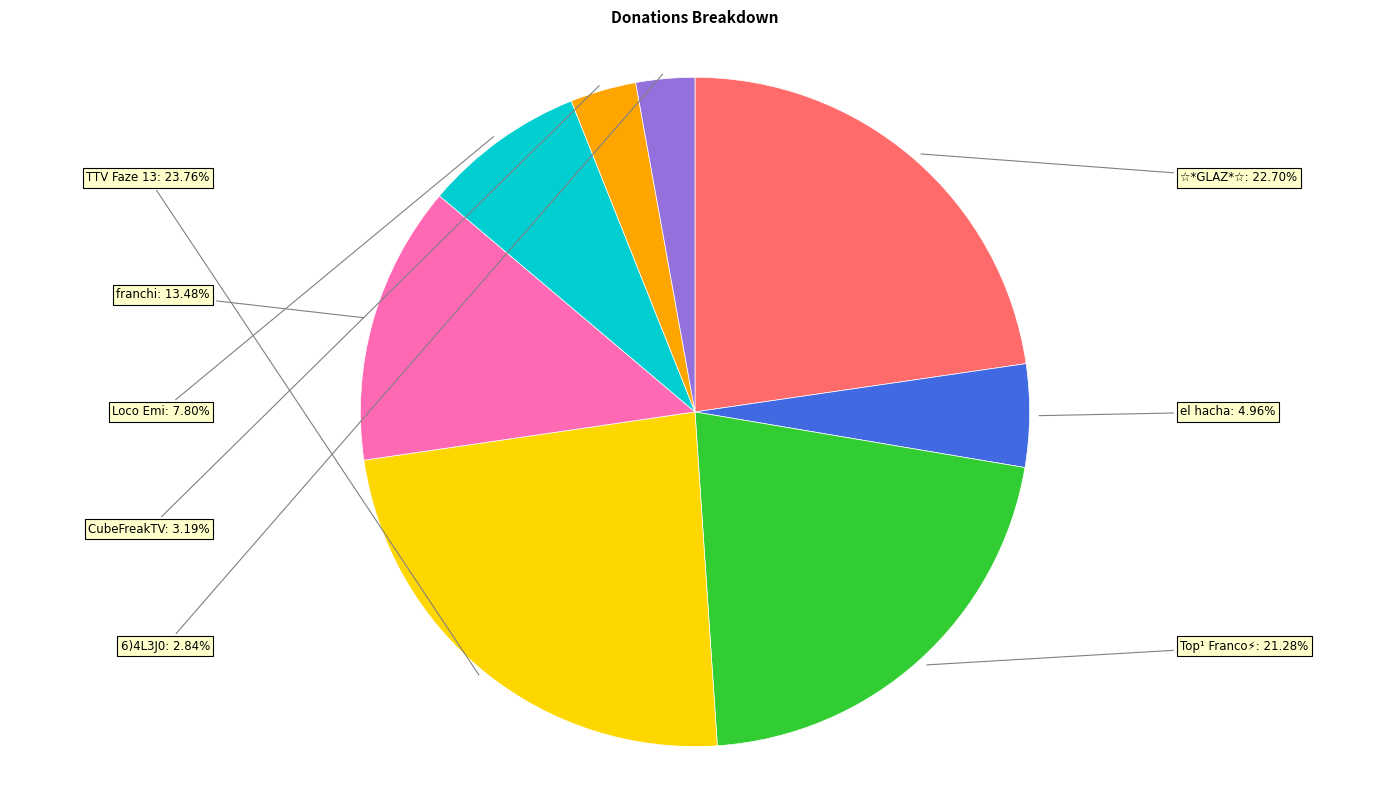

To the nearest percent, what is the average slice percentage?

12%